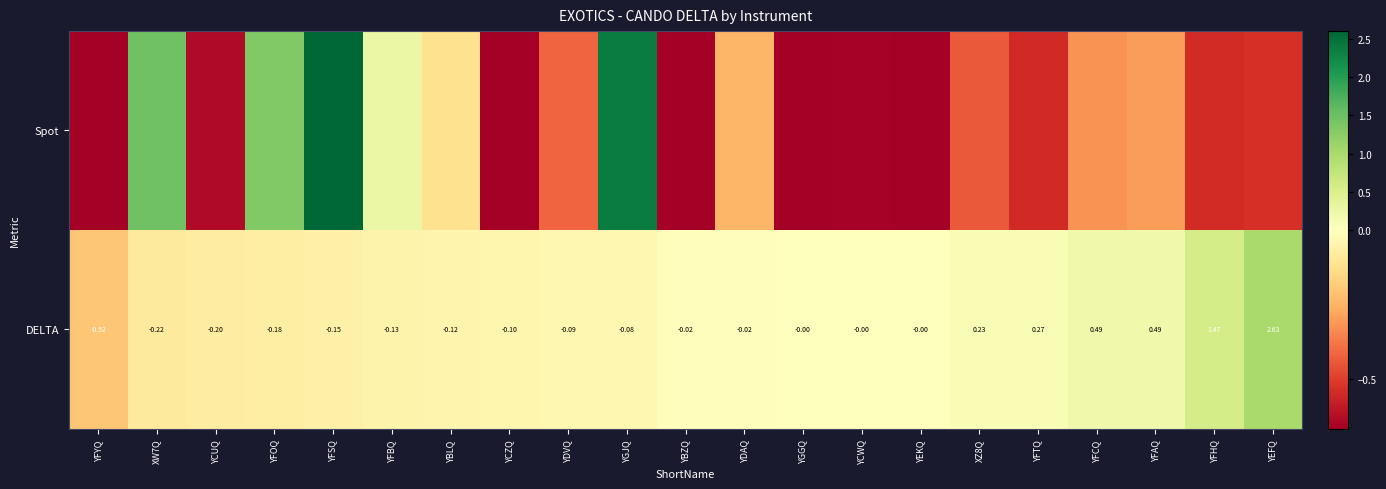

Which category has the highest value in the DELTA series?

YEFQ